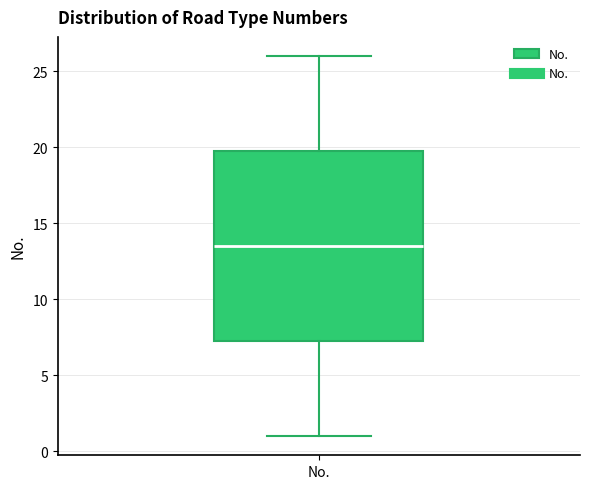

Where is the lower edge of the box for No. on the y-axis? The values are not printed on the chart, so give them approximately, as read against the axis.

7.5